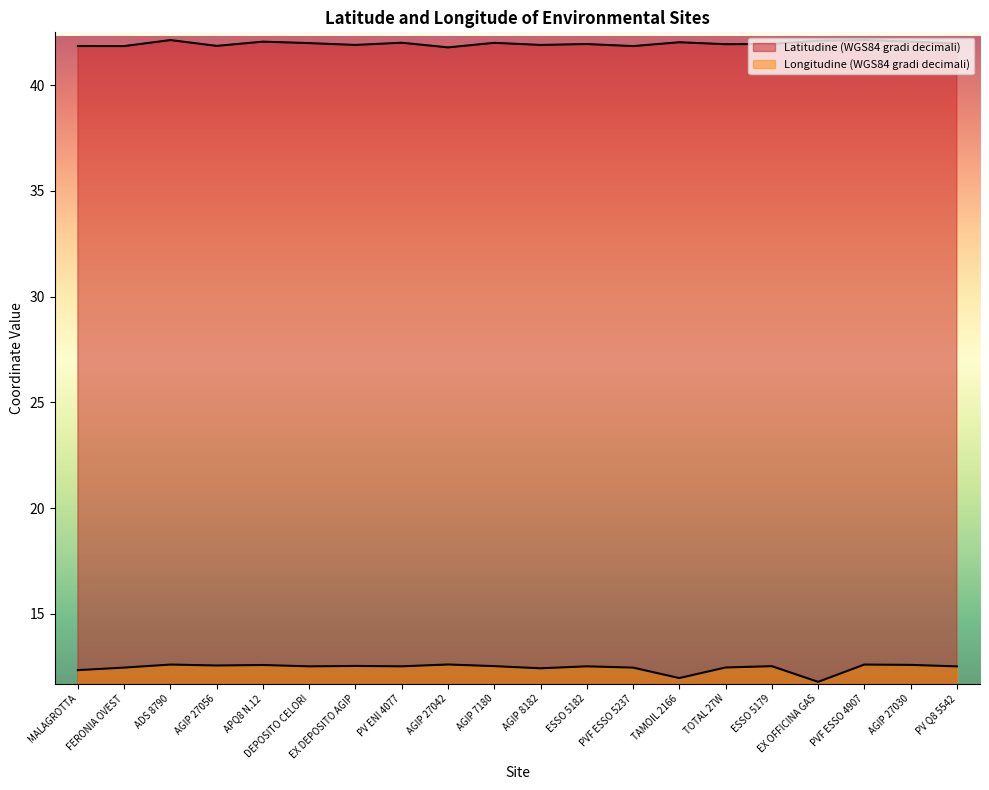

Reading left to right, what are all the values shown in this chart?

Latitudine (WGS84 gradi decimali): 41.9	41.8	42.1	41.9	42.1	42.0	41.9	42.0	41.8	42.0	41.9	41.9	41.8	42.0	41.9	42.0	42.1	42.1	42.1	42.0
Longitudine (WGS84 gradi decimali): 12.3	12.5	12.6	12.6	12.6	12.5	12.5	12.5	12.6	12.5	12.4	12.5	12.5	12.0	12.5	12.5	11.8	12.6	12.6	12.5